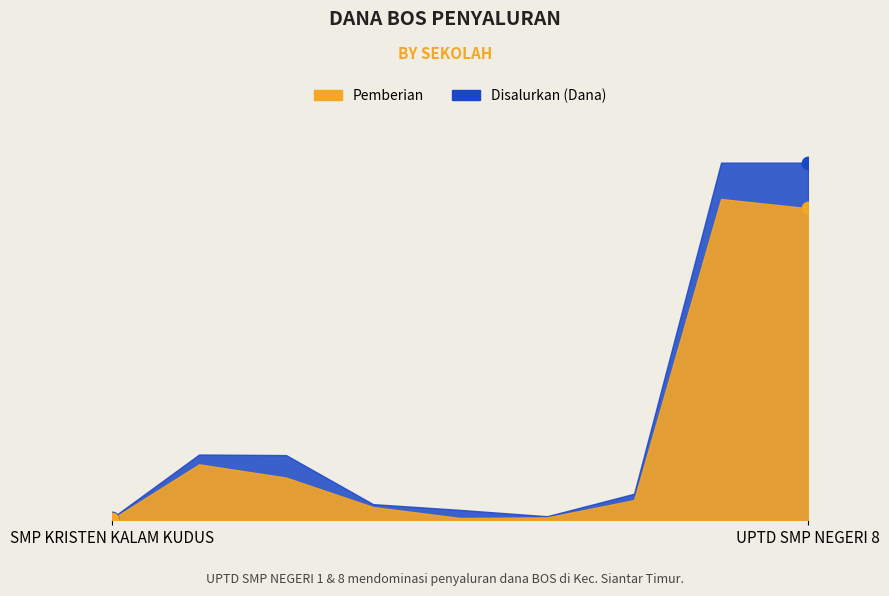

At which category is the sum across all series the highest?

UPTD SMP NEGERI 1